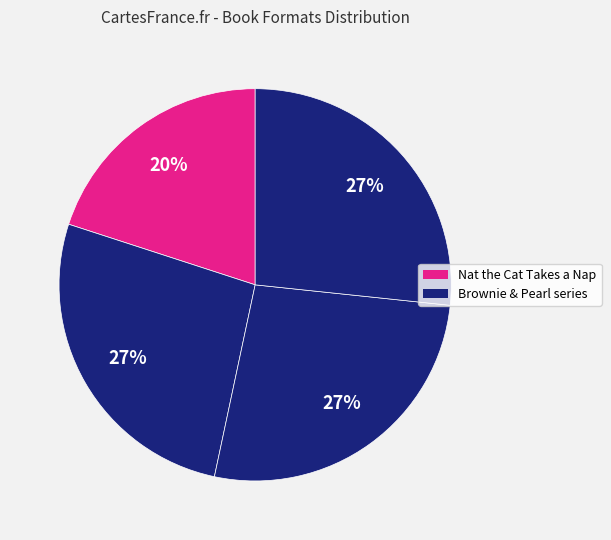

How many segments does this pie chart have?

4